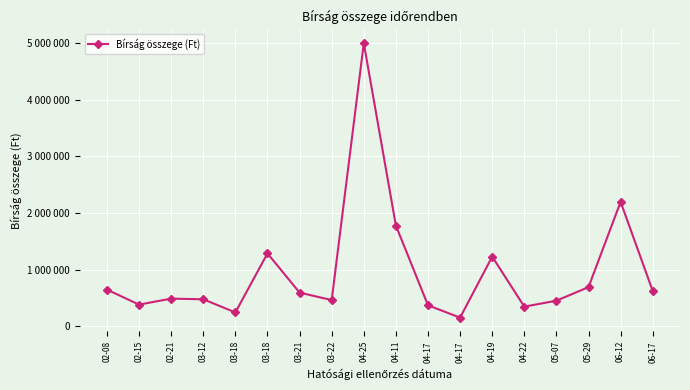

What is the label of the 3rd point from the right?

05-29